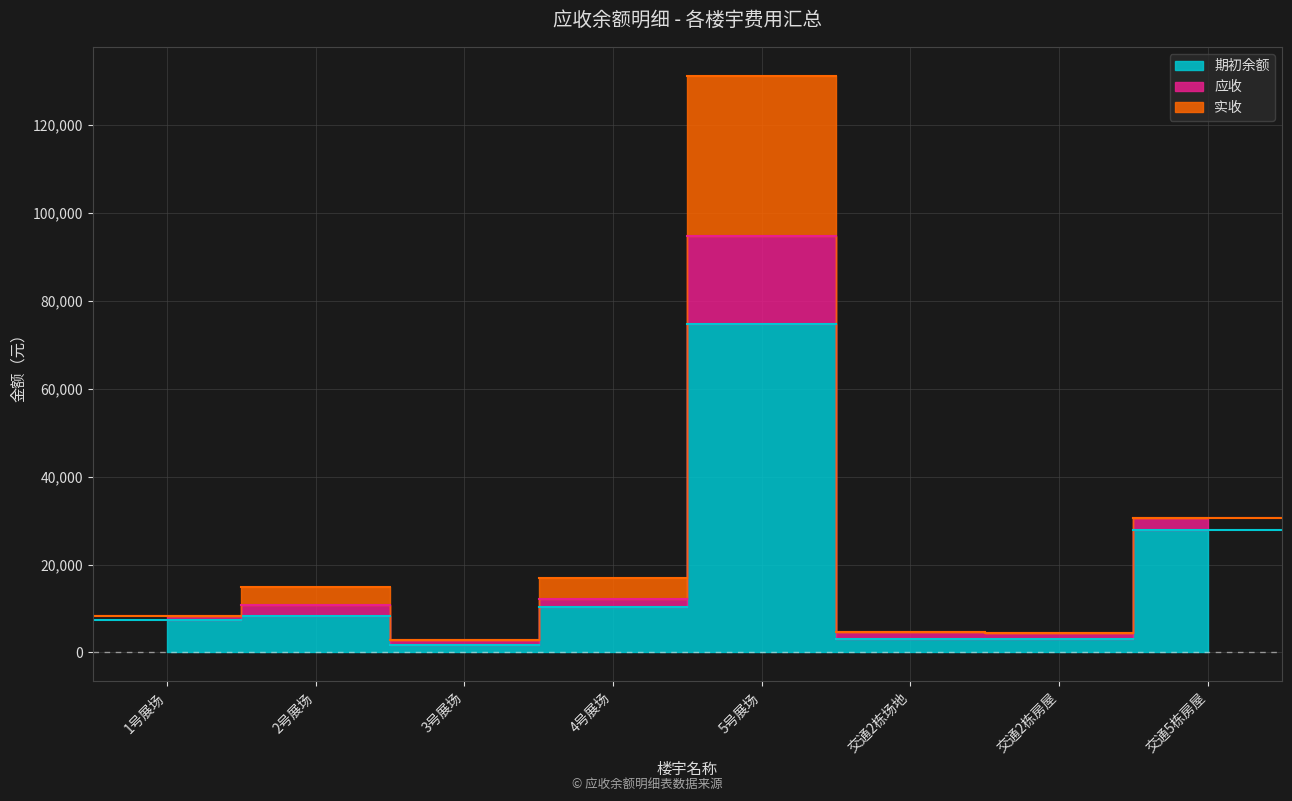

How many lines are shown in the chart?

3